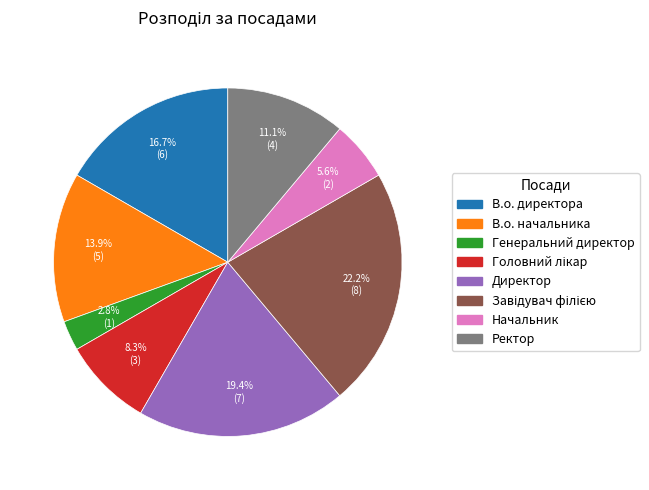

What is the total percentage of Ректор and В.о. начальника?

25.0%